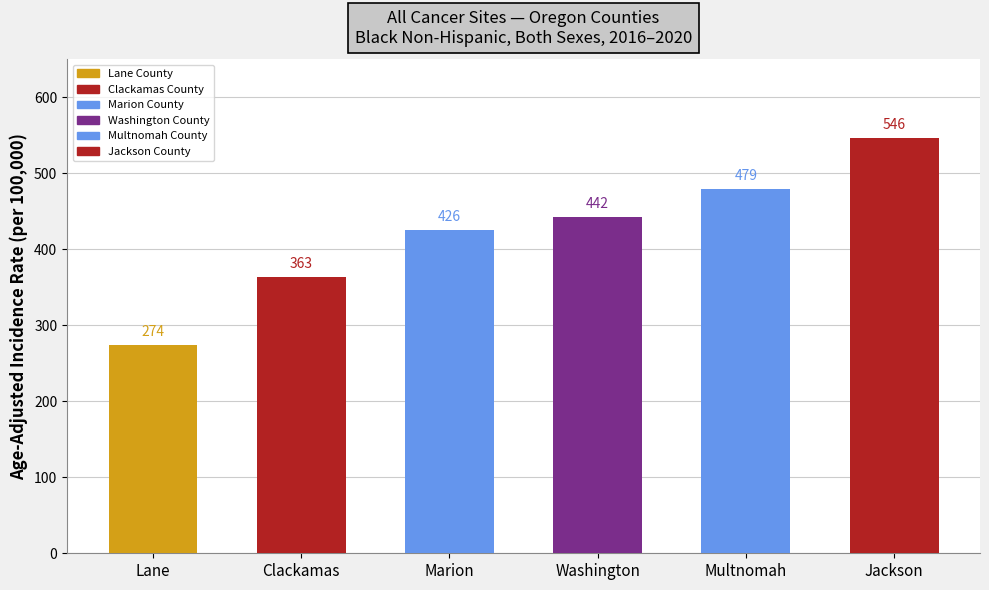

How many categories are shown in the chart?

6